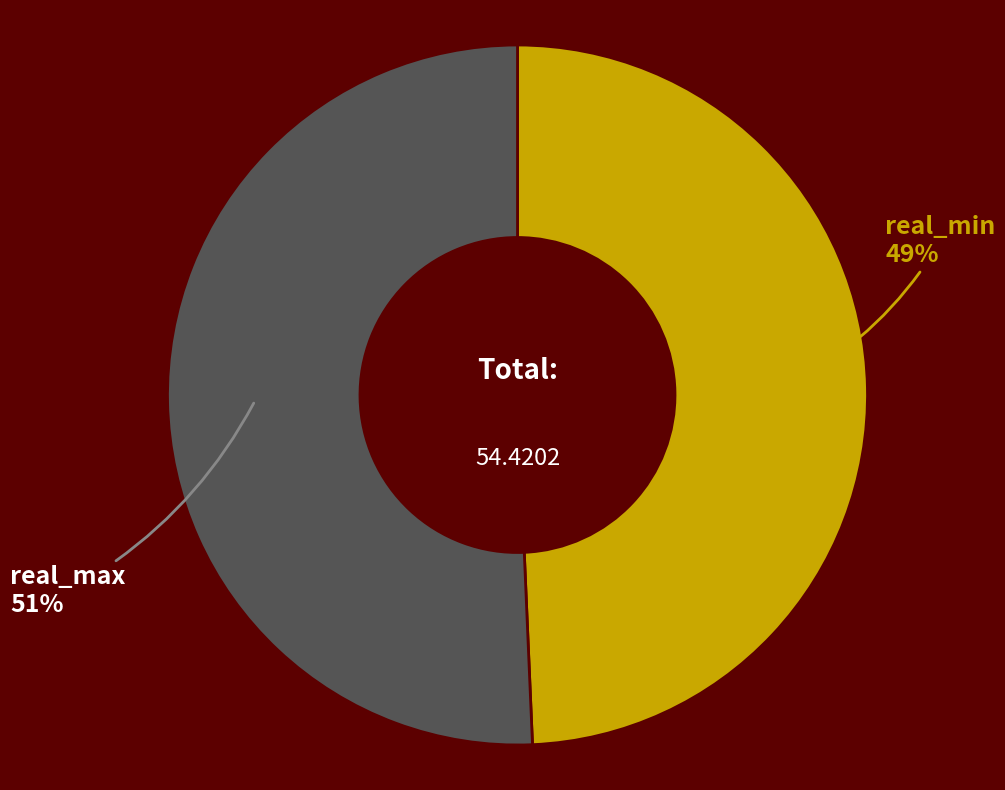

Does any single category account for the majority?

Yes